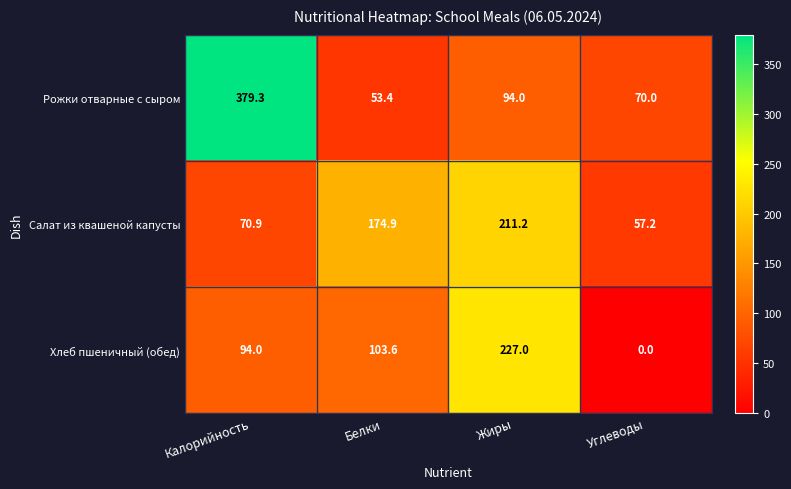

Read the Хлеб пшеничный (обед) value at Калорийность.

94.0